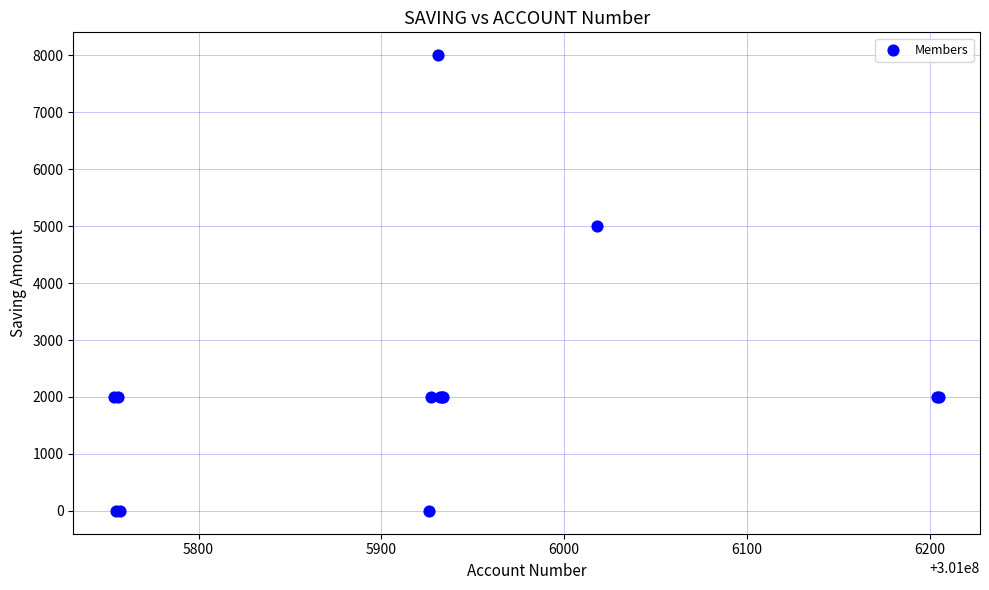

What Y value in the scatter plot is closest to 4000?

5000